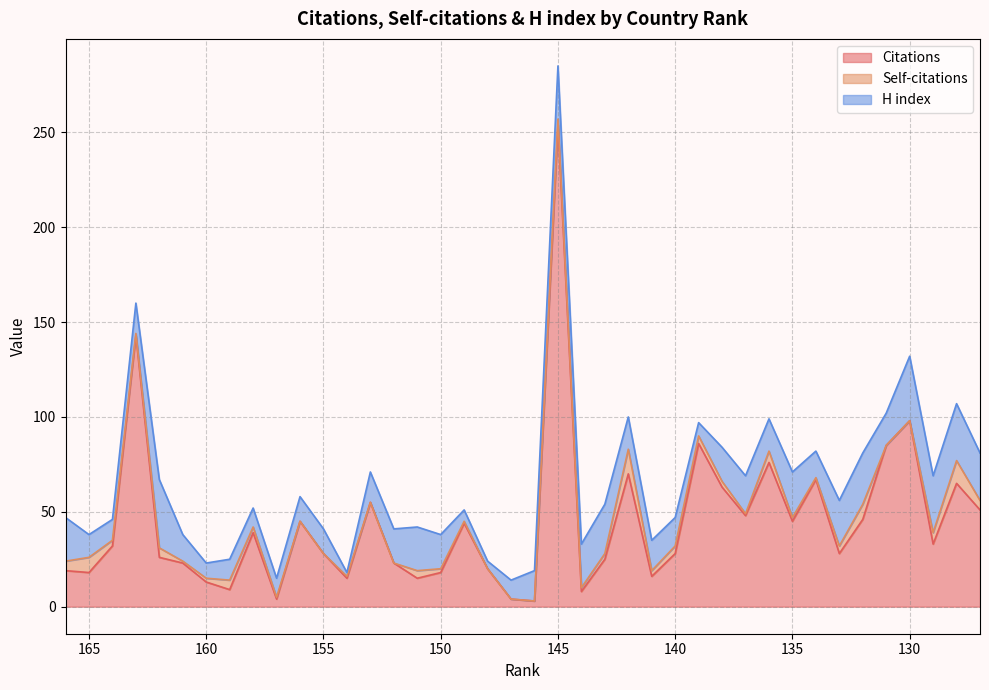

Which series has the largest range (max minus min)?

Citations